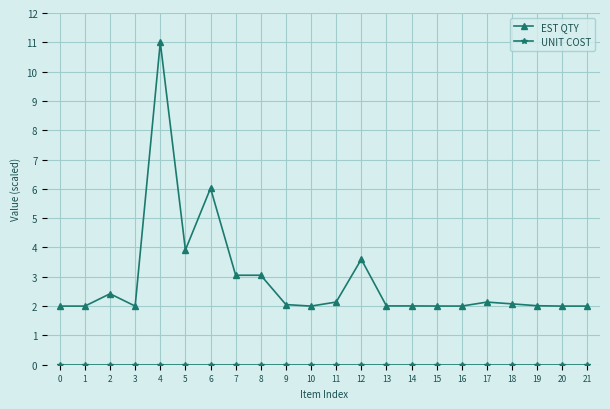

Does the chart have visible grid lines?

Yes